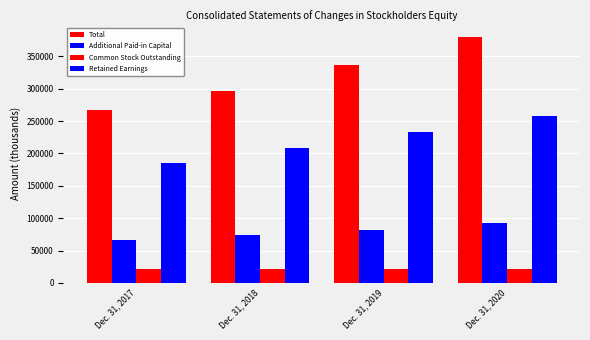

How many bars are there in total?

16